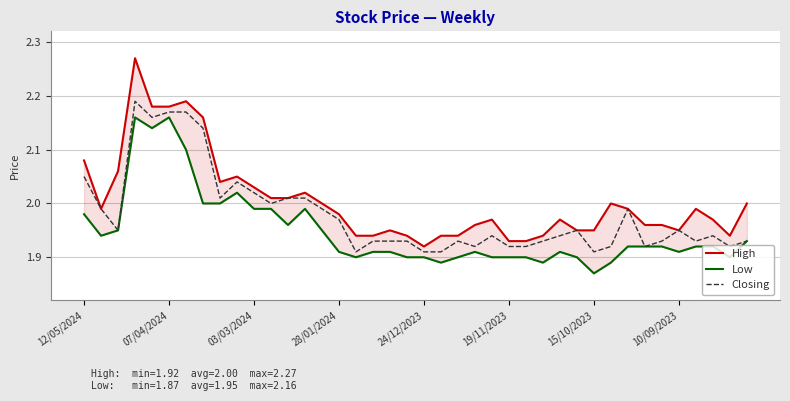

Reading left to right, transcribe all the data shown in this chart.

High: 2.1	2.0	2.1	2.3	2.2	2.2	2.2	2.2	2.0	2.0	2.0	2.0	2.0	2.0	2.0	2.0	1.9	1.9	1.9	1.9	1.9	1.9	1.9	2.0	2.0	1.9	1.9	1.9	2.0	1.9	1.9	2.0	2.0	2.0	2.0	1.9	2.0	2.0	1.9	2.0
Low: 2.0	1.9	1.9	2.2	2.1	2.2	2.1	2.0	2.0	2.0	2.0	2.0	2.0	2.0	1.9	1.9	1.9	1.9	1.9	1.9	1.9	1.9	1.9	1.9	1.9	1.9	1.9	1.9	1.9	1.9	1.9	1.9	1.9	1.9	1.9	1.9	1.9	1.9	1.9	1.9
Closing: 2.0	2.0	1.9	2.2	2.2	2.2	2.2	2.1	2.0	2.0	2.0	2.0	2.0	2.0	2.0	2.0	1.9	1.9	1.9	1.9	1.9	1.9	1.9	1.9	1.9	1.9	1.9	1.9	1.9	1.9	1.9	1.9	2.0	1.9	1.9	1.9	1.9	1.9	1.9	1.9